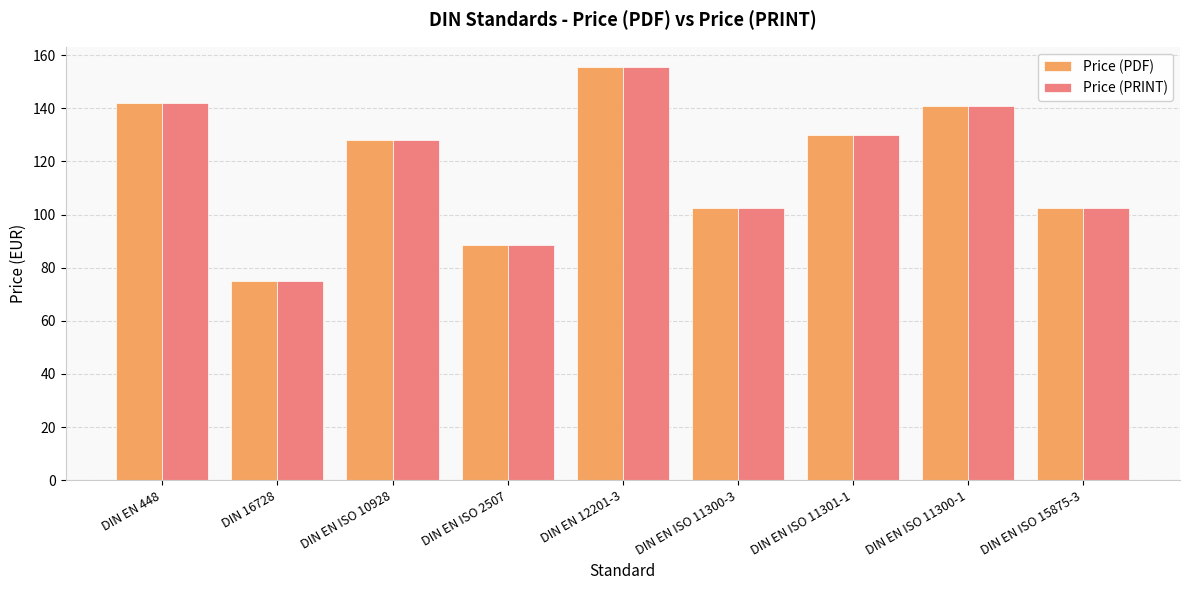

What is the label of the 5th bar from the right?

DIN EN 12201-3